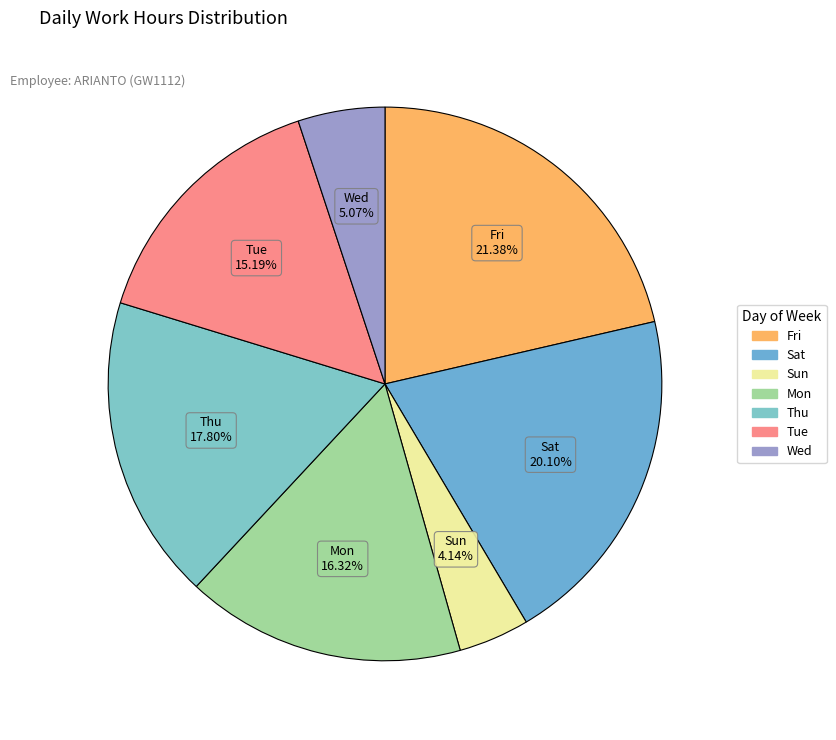

Count the number of slices in the pie.

7